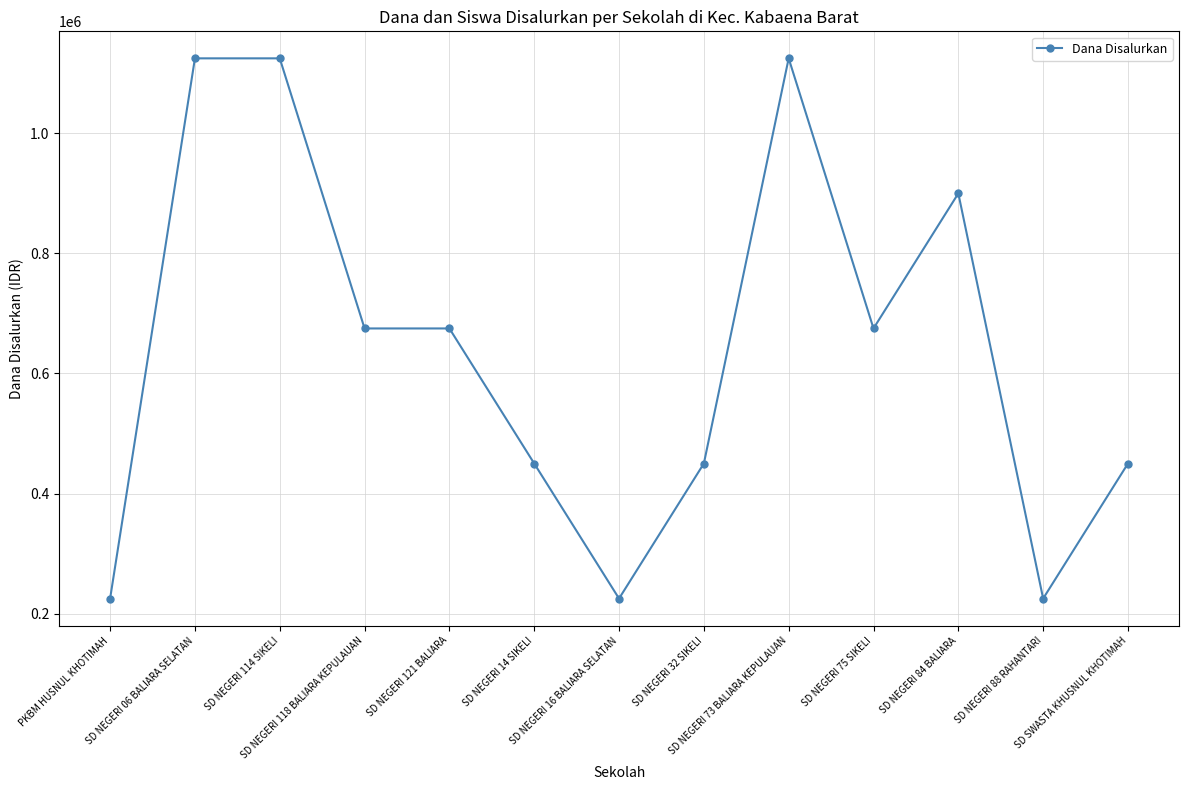

What is the smallest value displayed?

225000